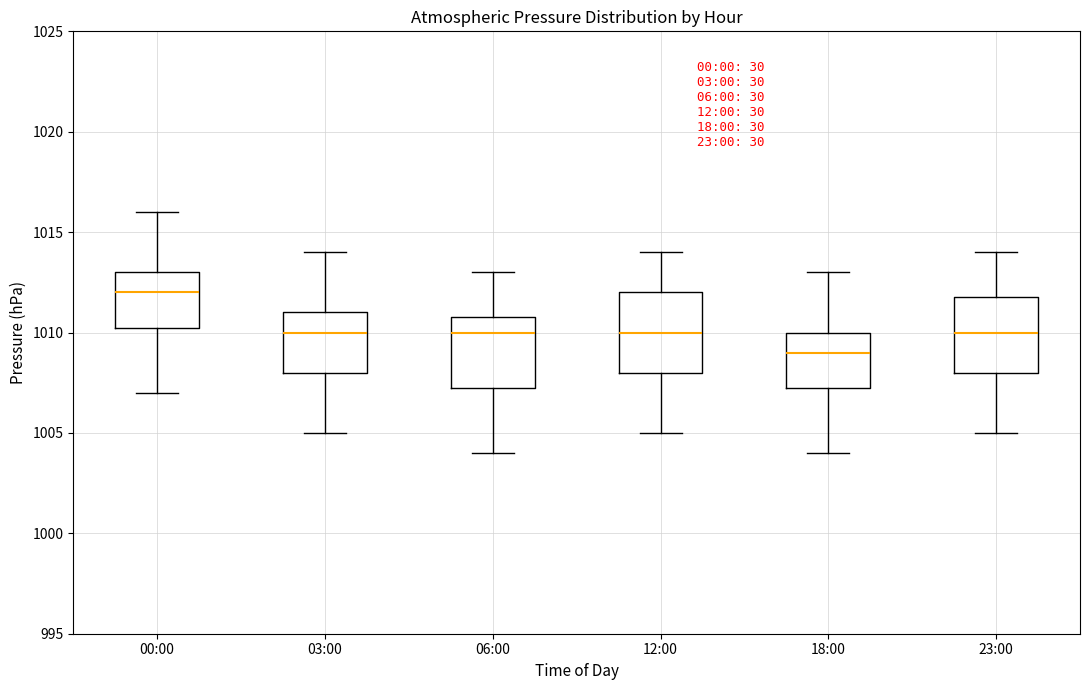

Reading left to right, transcribe this box plot: for each box, give where its median line is, the range the box spans, and where its two whiskers end, as read against the y-axis. The values are not printed on the chart, so give them approximately, as read against the axis.

00:00: median 1012.0, box 1010.5 to 1013.0, whiskers 1007.0 to 1016.0
03:00: median 1010.0, box 1008.0 to 1011.0, whiskers 1005.0 to 1014.0
06:00: median 1010.0, box 1007.5 to 1011.0, whiskers 1004.0 to 1013.0
12:00: median 1010.0, box 1008.0 to 1012.0, whiskers 1005.0 to 1014.0
18:00: median 1009.0, box 1007.5 to 1010.0, whiskers 1004.0 to 1013.0
23:00: median 1010.0, box 1008.0 to 1012.0, whiskers 1005.0 to 1014.0